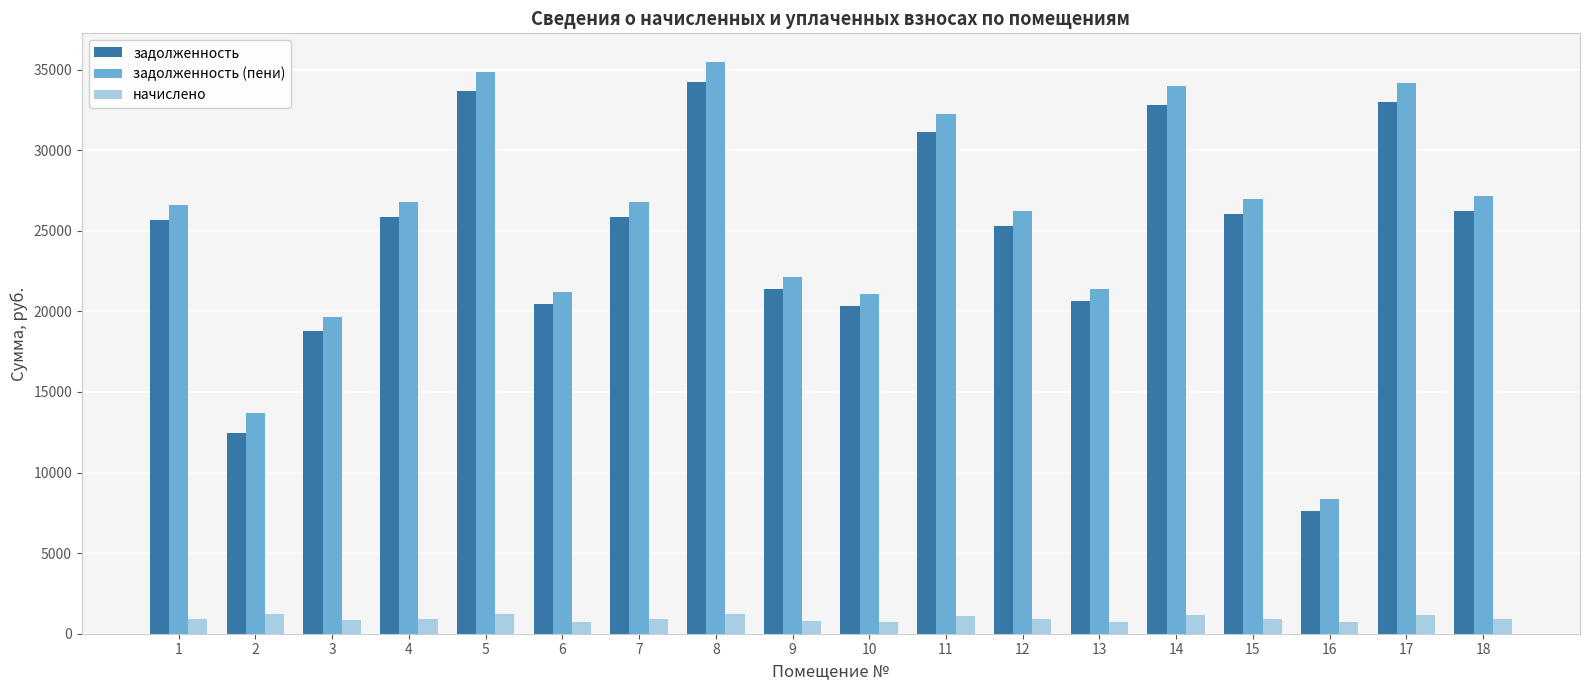

What is the difference between the second highest and second lowest values in the задолженность series?

21179.0